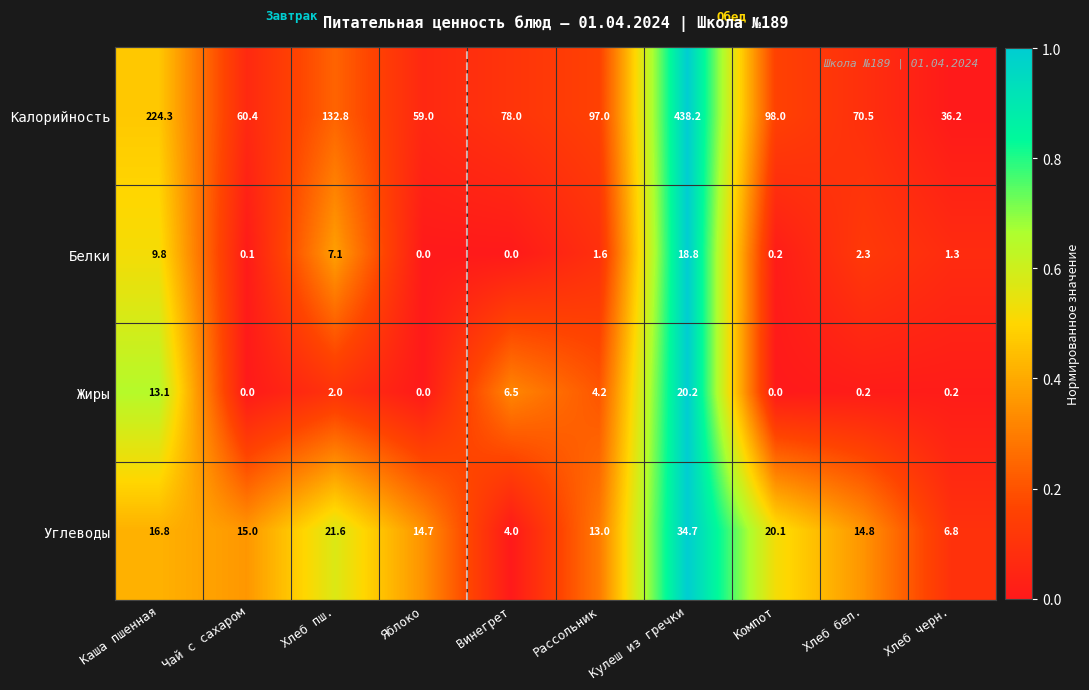

True or false: Жиры has a value of 0.2 at Хлеб бел..

True